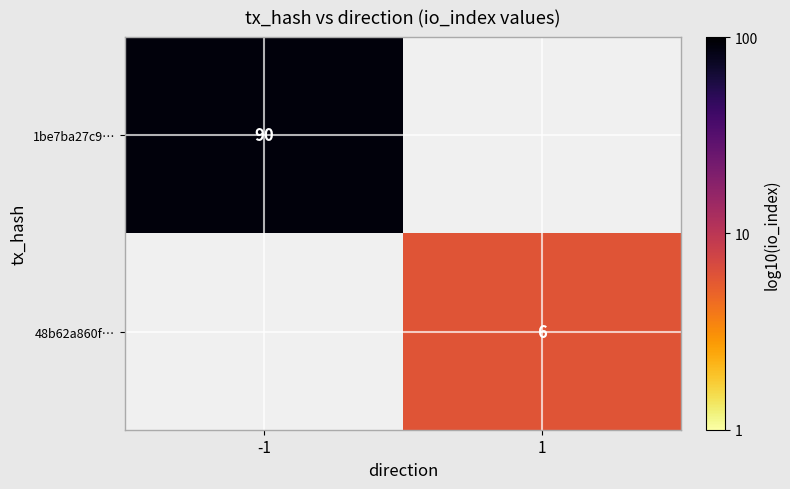

Is the value of 1be7ba27c9… at 1 greater than the value of 48b62a860f… at -1?

No